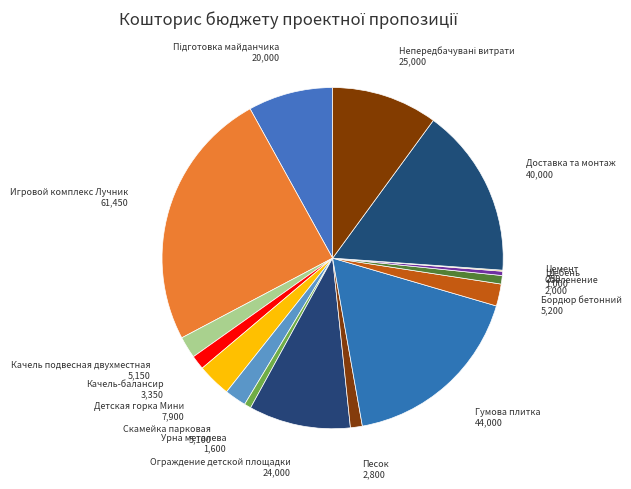

Is it true that Бордюр бетонний is 2% of the pie?

True